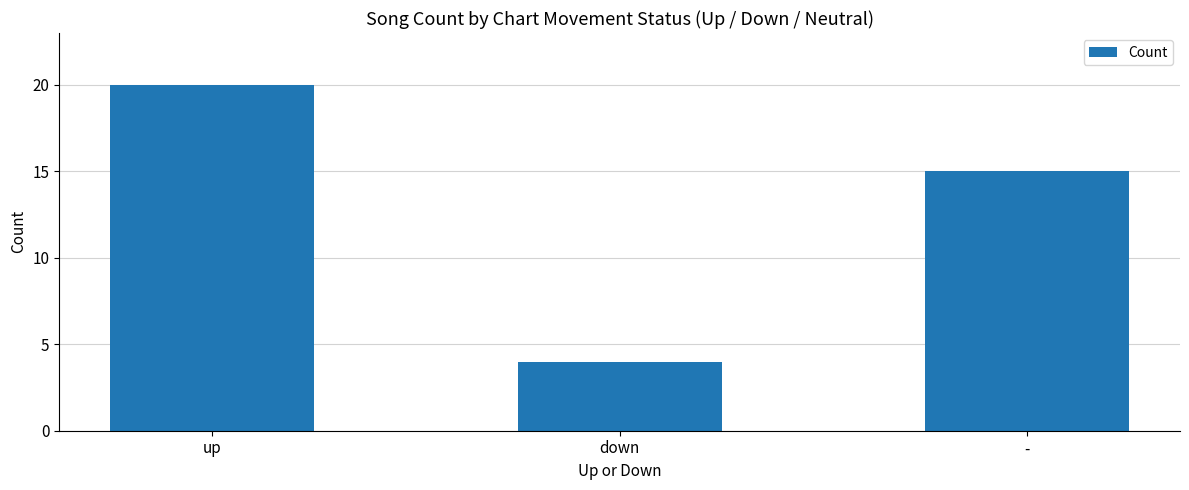

List the labels in order of value, smallest first.

down, -, up